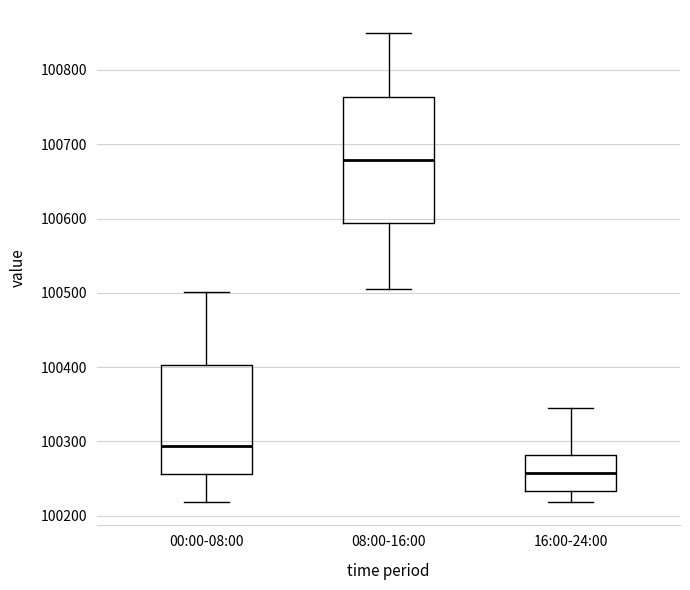

Reading left to right, read every box against the y-axis: the position of its median line, the range the box covers, and the ends of its whiskers. The values are not printed on the chart, so give them approximately, as read against the axis.

00:00-08:00: median 100290, box 100260 to 100400, whiskers 100220 to 100500
08:00-16:00: median 100680, box 100590 to 100760, whiskers 100510 to 100850
16:00-24:00: median 100260, box 100230 to 100280, whiskers 100220 to 100350